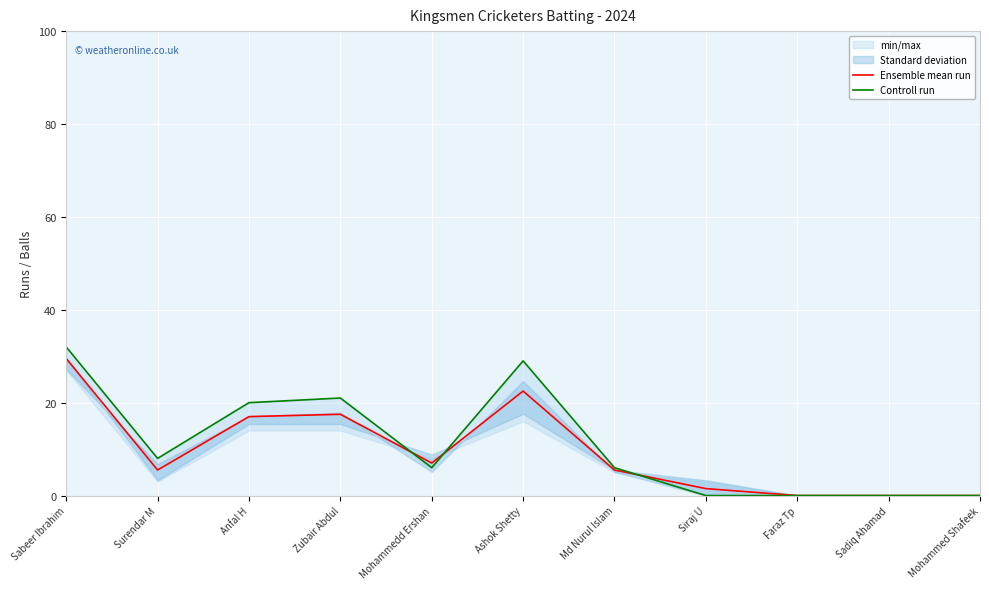

At which category does Ensemble mean run reach its first local peak?

Zubair Abdul